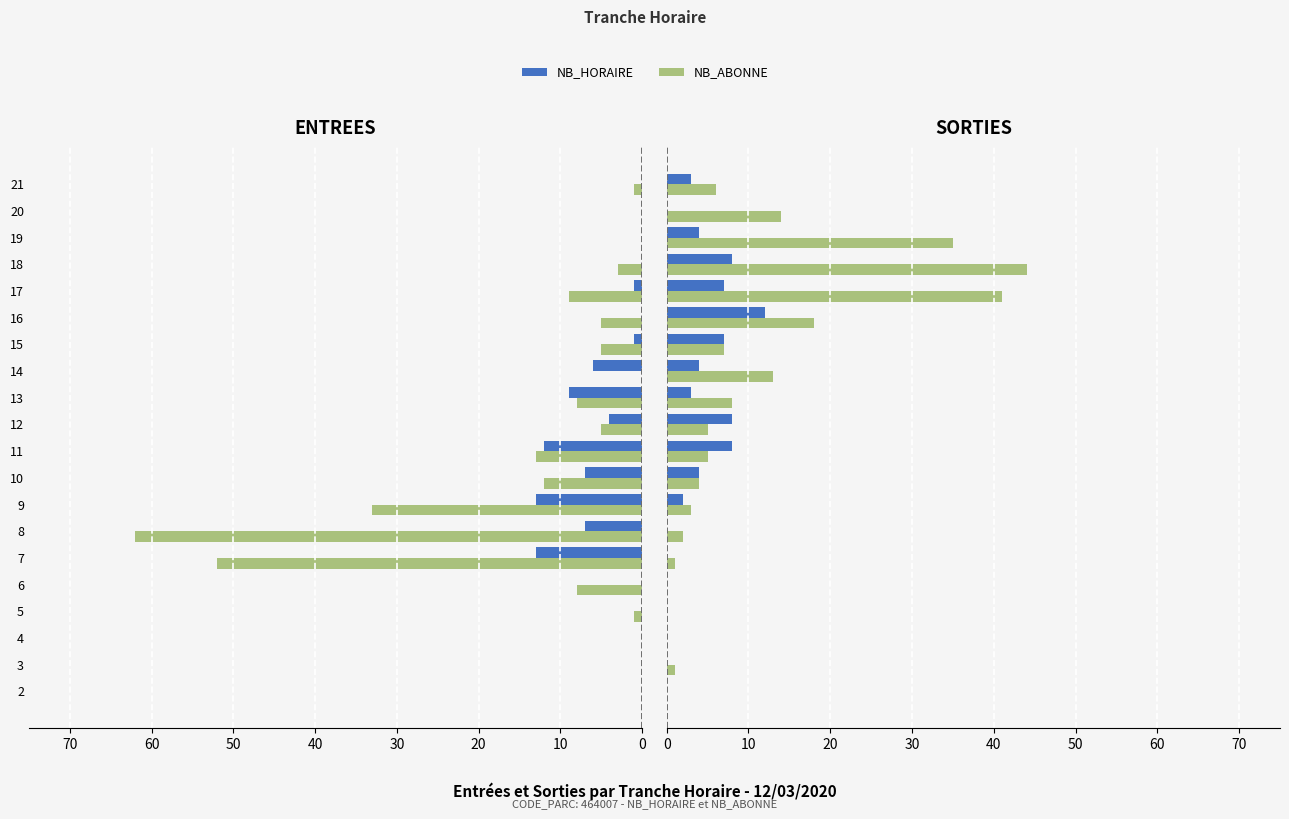

Is it true that NB_ABONNE (Entrées) equals -2 at 21?

False